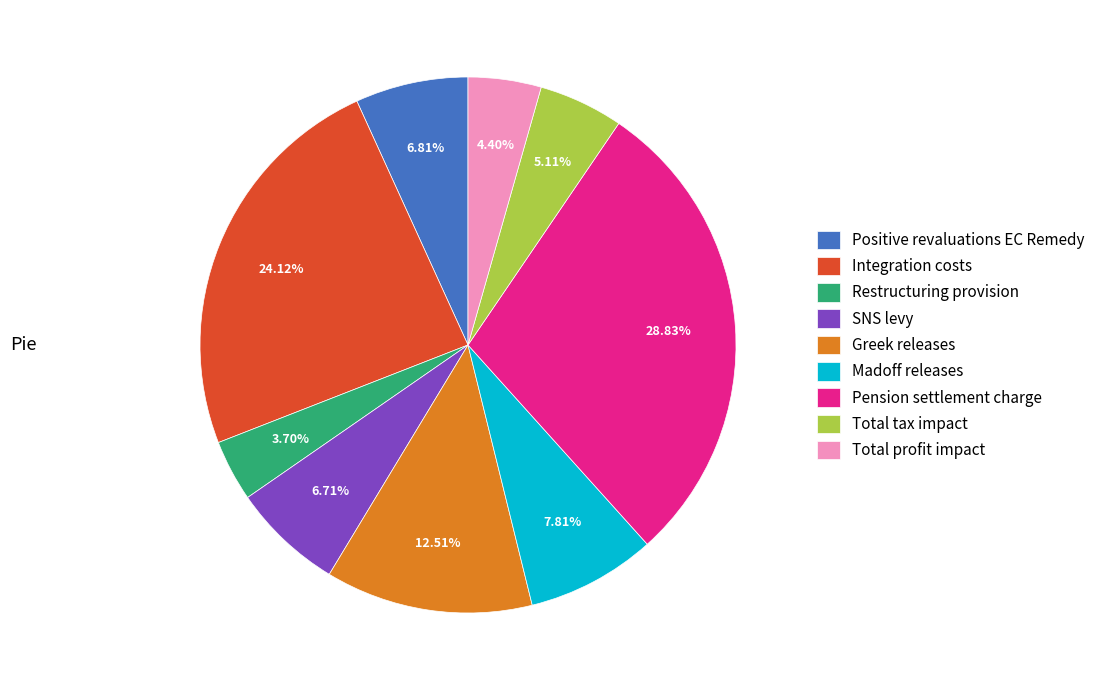

Which slice is the smallest?

Restructuring provision